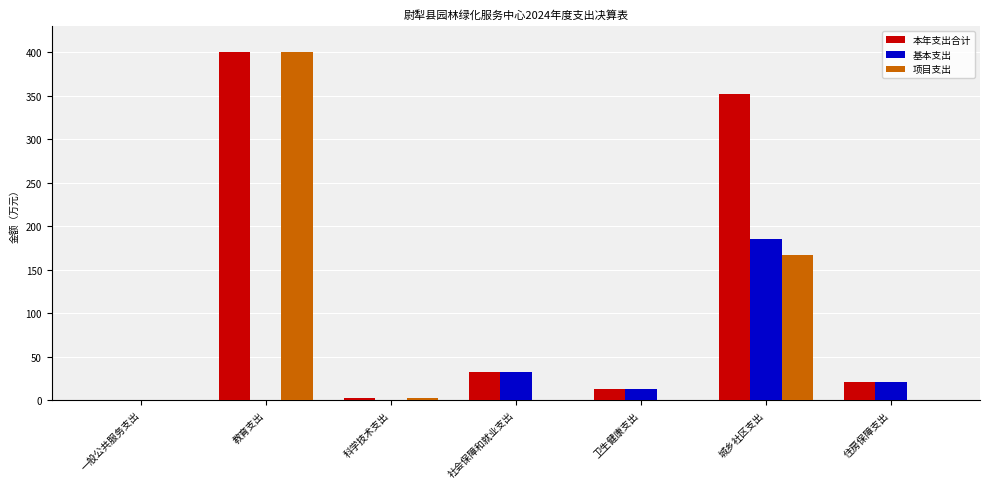

Which series has the largest total across all categories?

本年支出合计